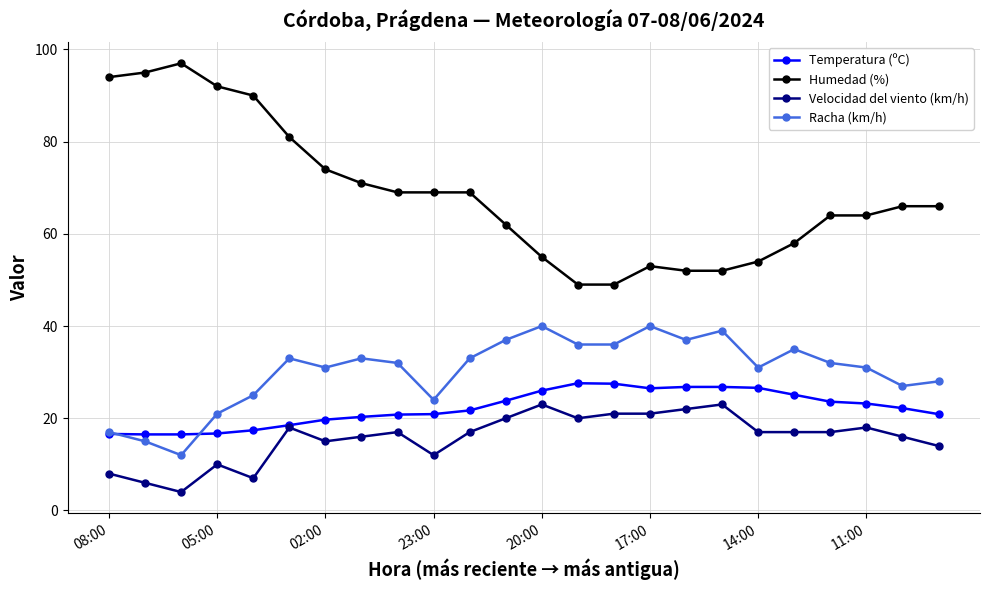

List the series in order of their peak value, lowest first.

Velocidad del viento (km/h), Temperatura (ºC), Racha (km/h), Humedad (%)